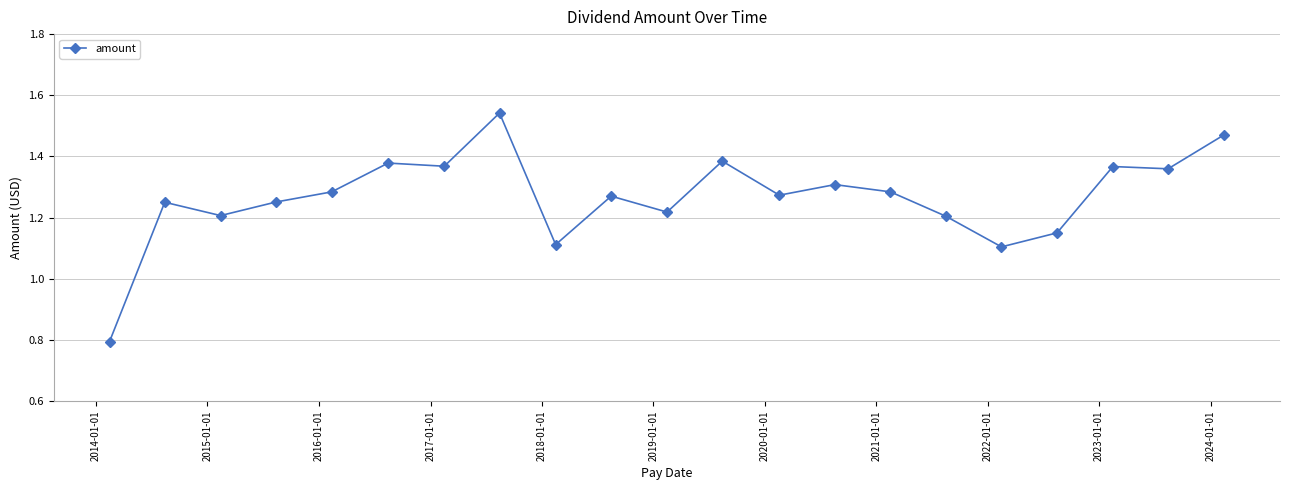

What is the difference between the maximum and second lowest values?

0.4